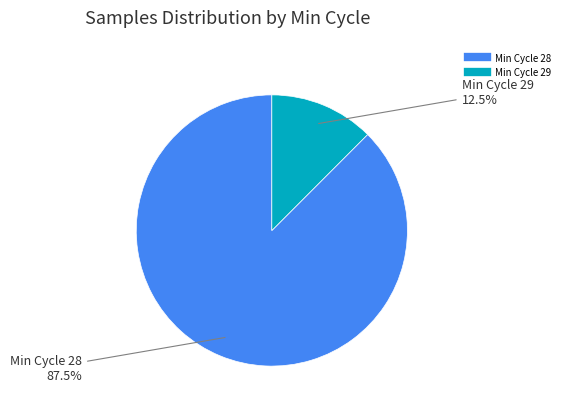

Does any single category account for the majority?

Yes